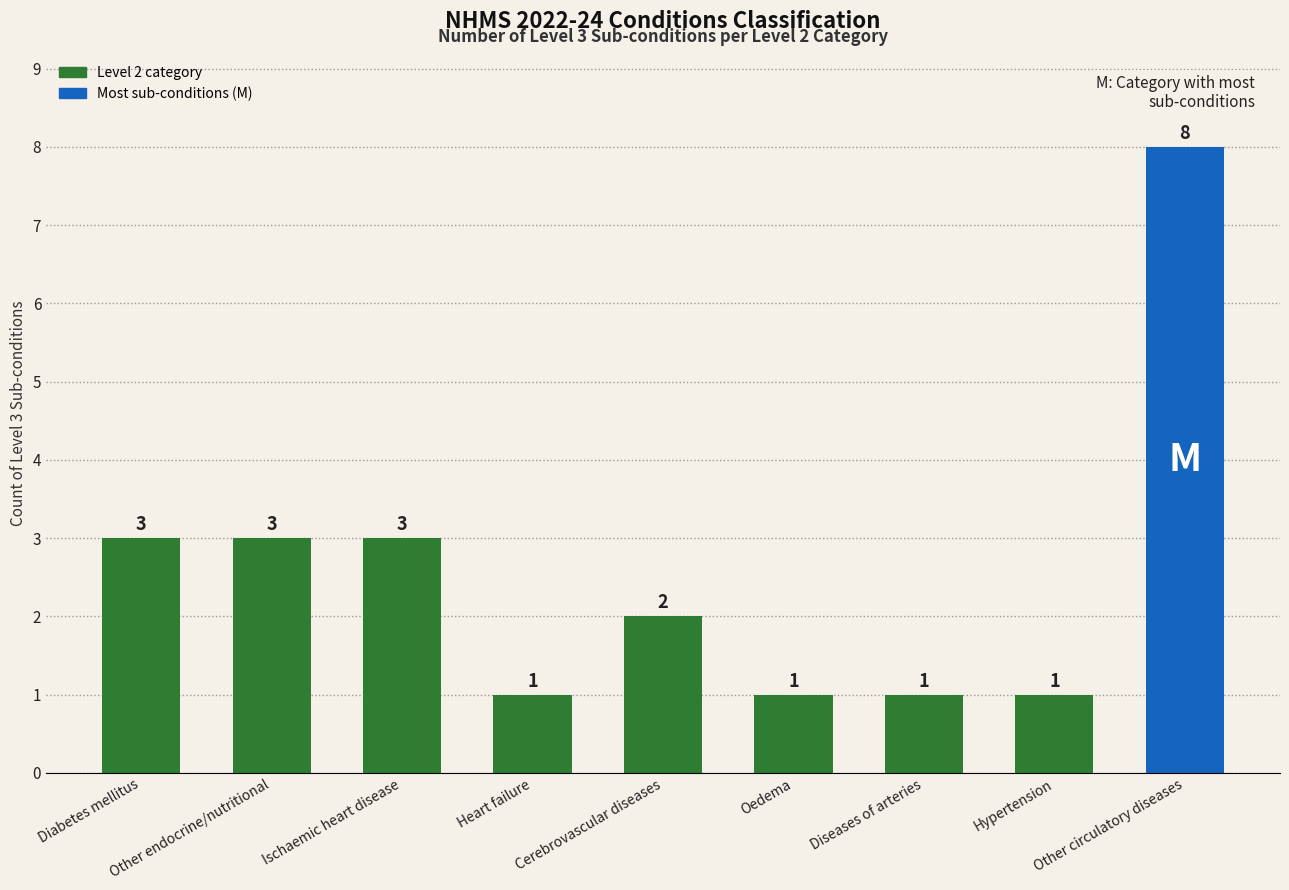

Which has a higher value, Diseases of arteries or Other endocrine/nutritional?

Other endocrine/nutritional